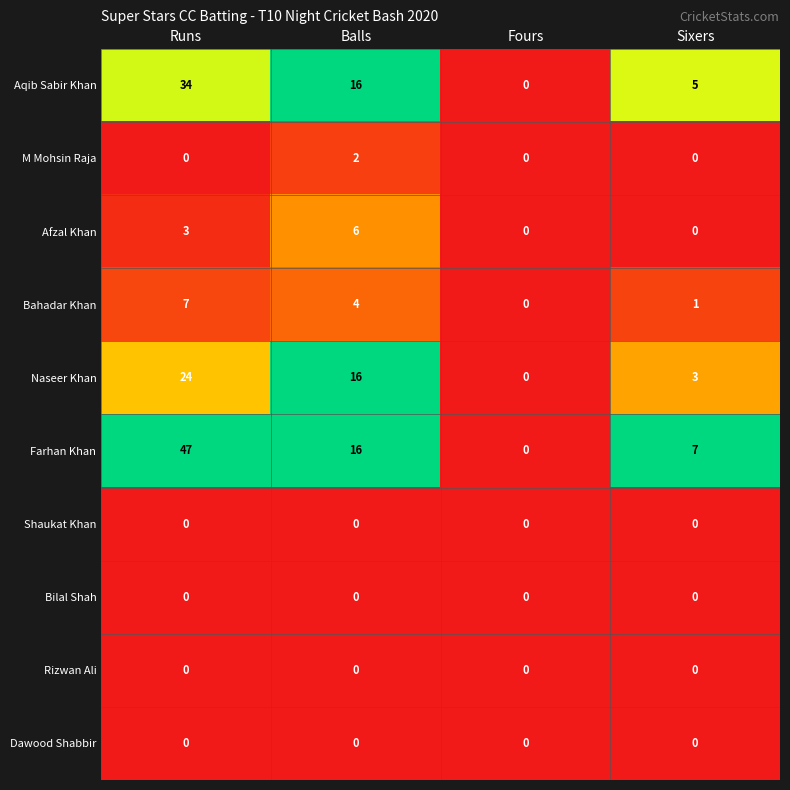

How many series are shown in this chart?

10